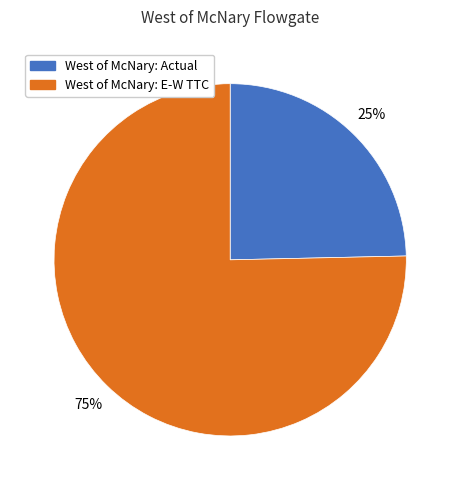

To the nearest percent, what is the average slice percentage?

50%